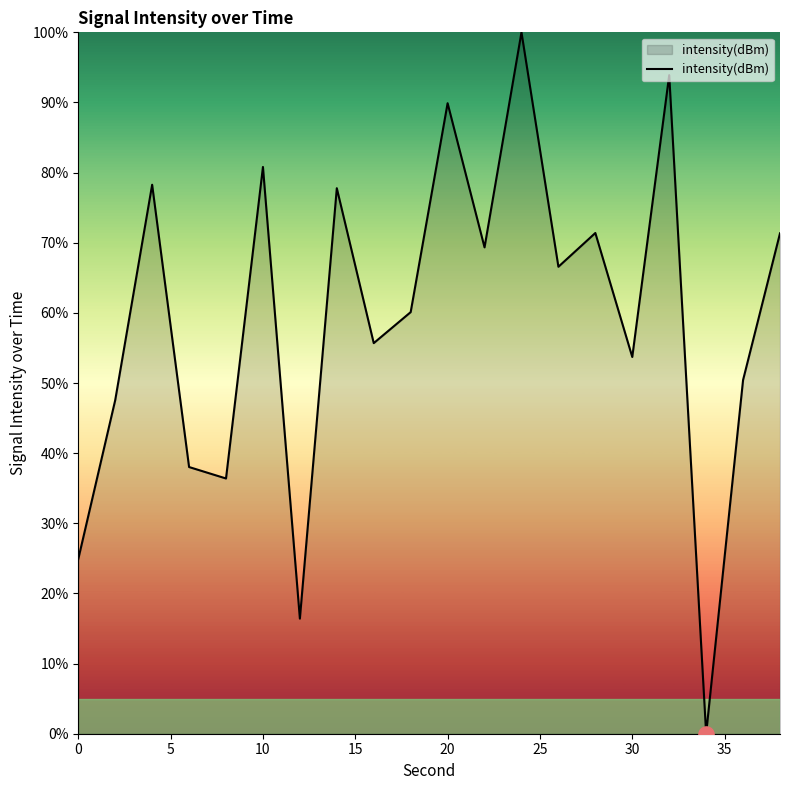

What is the greatest value displayed?

100.0